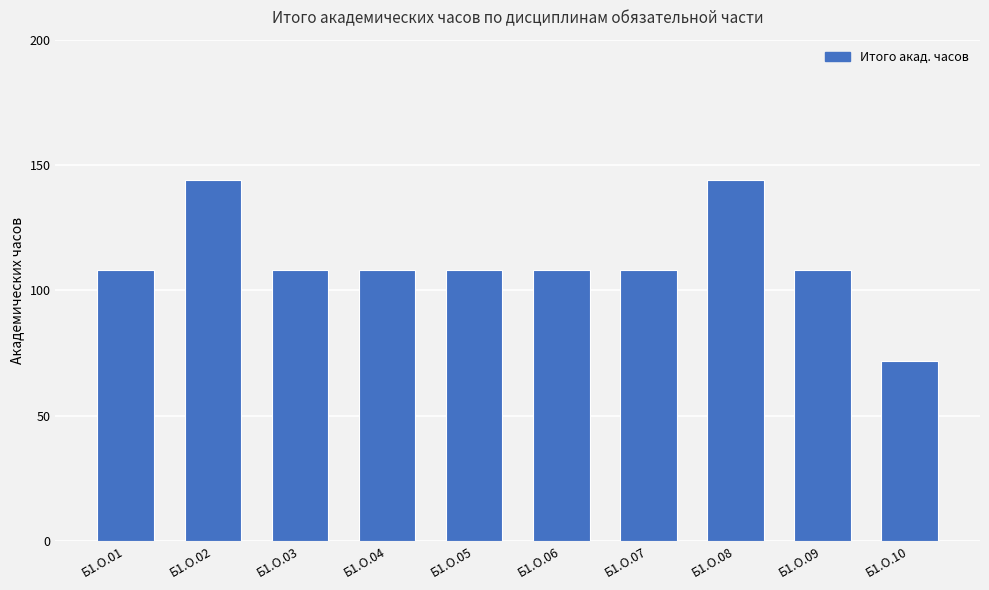

Reading left to right, extract all data points from this chart.

Б1.О.01=108	Б1.О.02=144	Б1.О.03=108	Б1.О.04=108	Б1.О.05=108	Б1.О.06=108	Б1.О.07=108	Б1.О.08=144	Б1.О.09=108	Б1.О.10=72